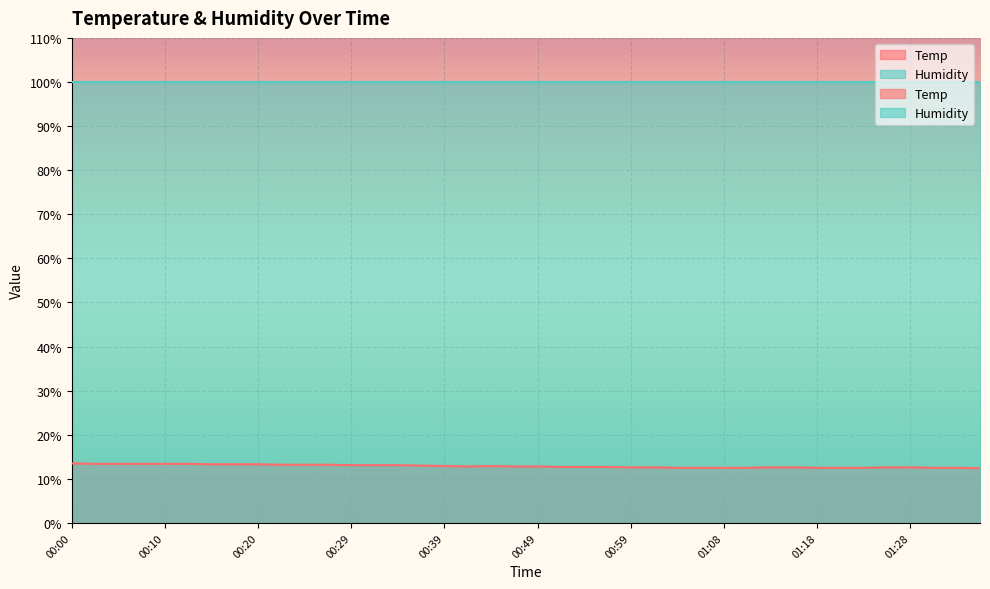

List the labels in order of value, largest first.

00:00, 00:02, 00:05, 00:07, 00:10, 00:12, 00:15, 00:17, 00:20, 00:22, 00:24, 00:27, 00:29, 00:32, 00:34, 00:37, 00:39, 00:44, 00:41, 00:46, 00:49, 00:51, 00:54, 00:56, 00:59, 01:01, 01:13, 01:16, 01:25, 01:28, 01:03, 01:06, 01:08, 01:11, 01:18, 01:20, 01:23, 01:30, 01:33, 01:35